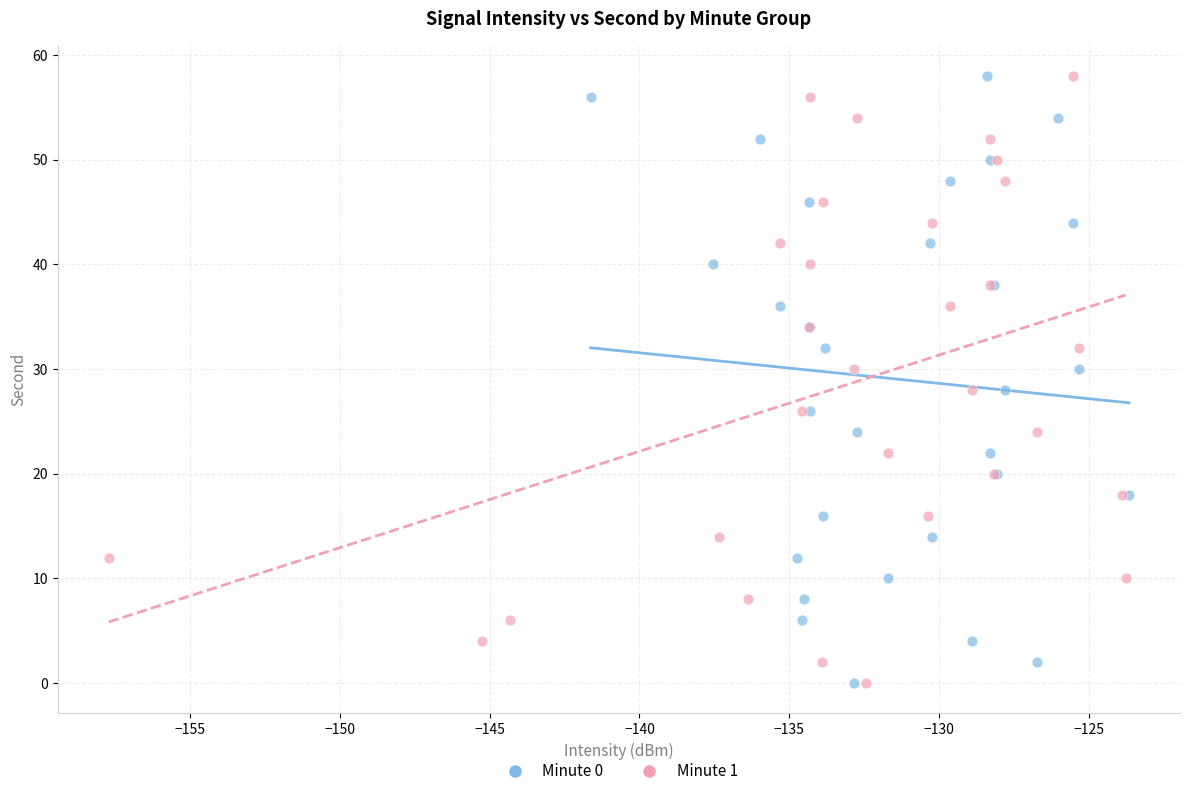

What are all the series names shown in the legend?

Minute 0, Minute 1